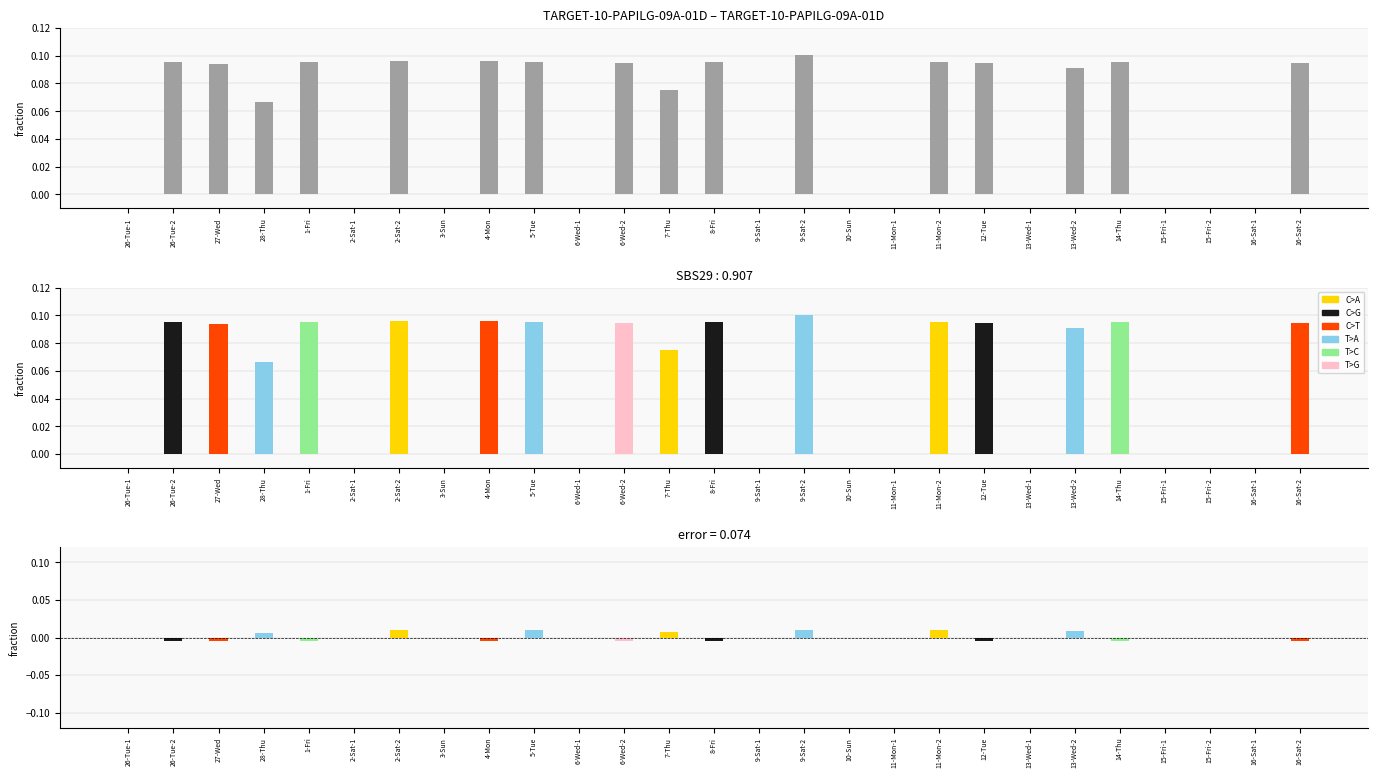

What is the difference between the maximum and minimum values?

0.1